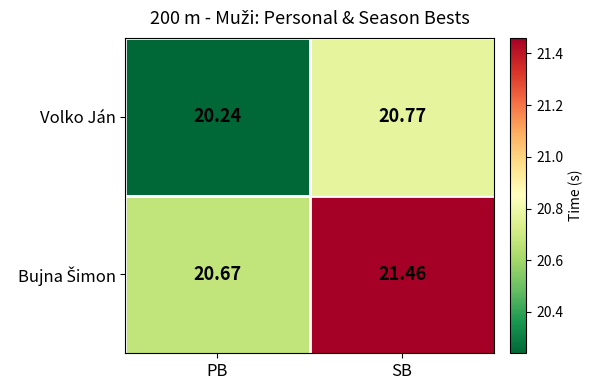

At which label is Volko Ján closest to 20?

PB